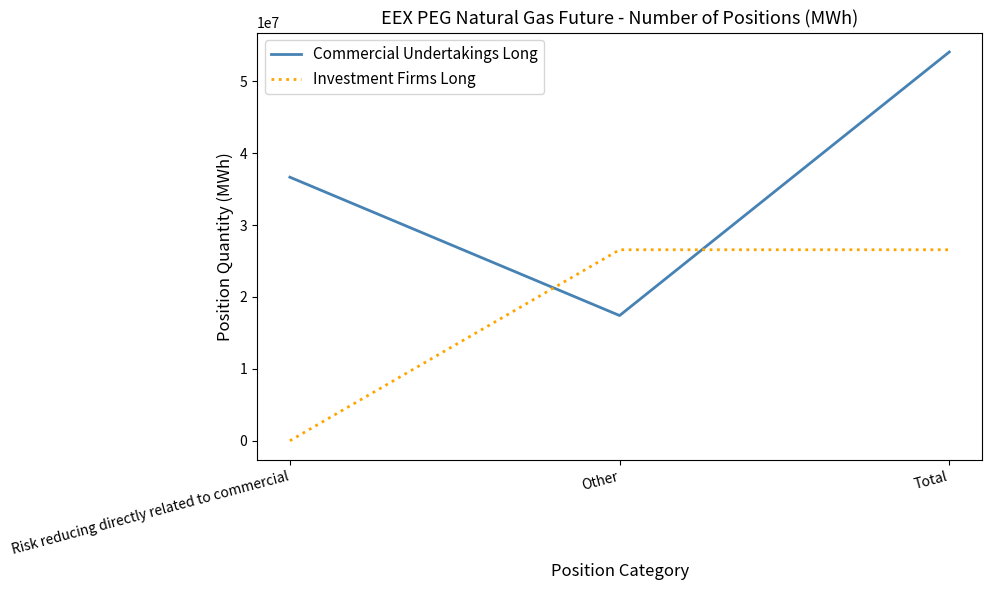

Which series changed the most between Risk reducing directly related to commercial and Total?

Investment Firms Long